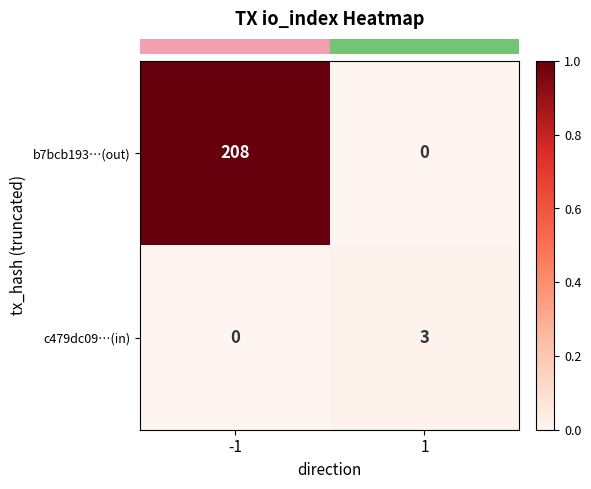

Between -1 and 1, which series saw the biggest shift?

b7bcb193…(out)